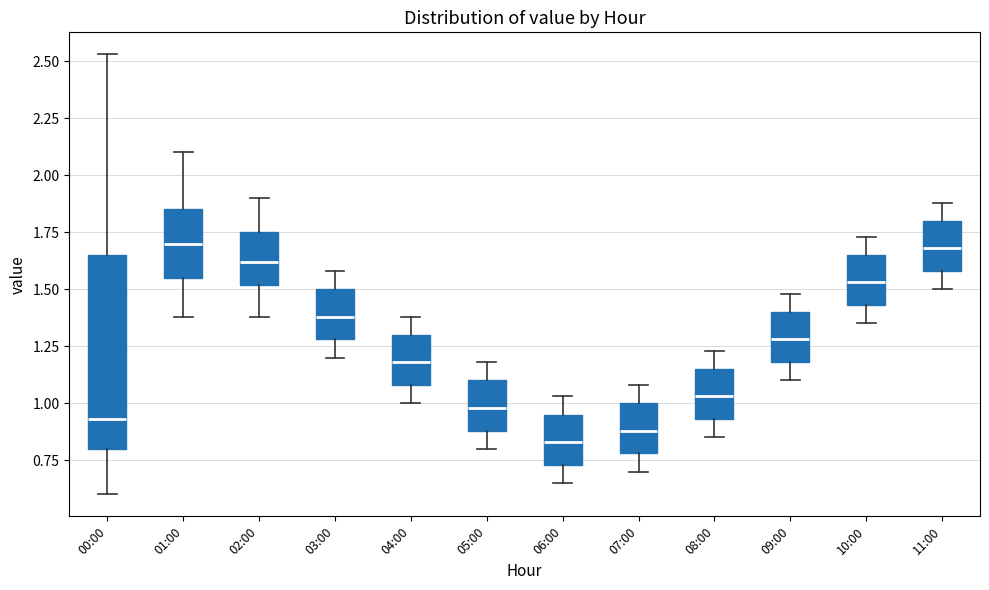

Where is the lower edge of the box for 06:00 on the y-axis? The values are not printed on the chart, so give them approximately, as read against the axis.

0.75